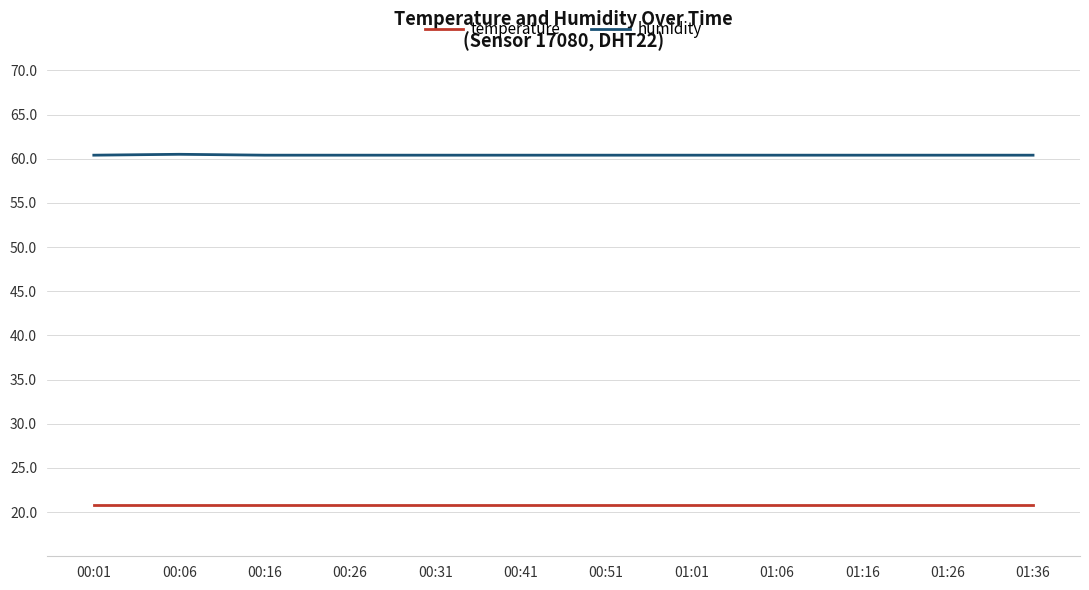

What is the maximum value shown in the chart?

60.5